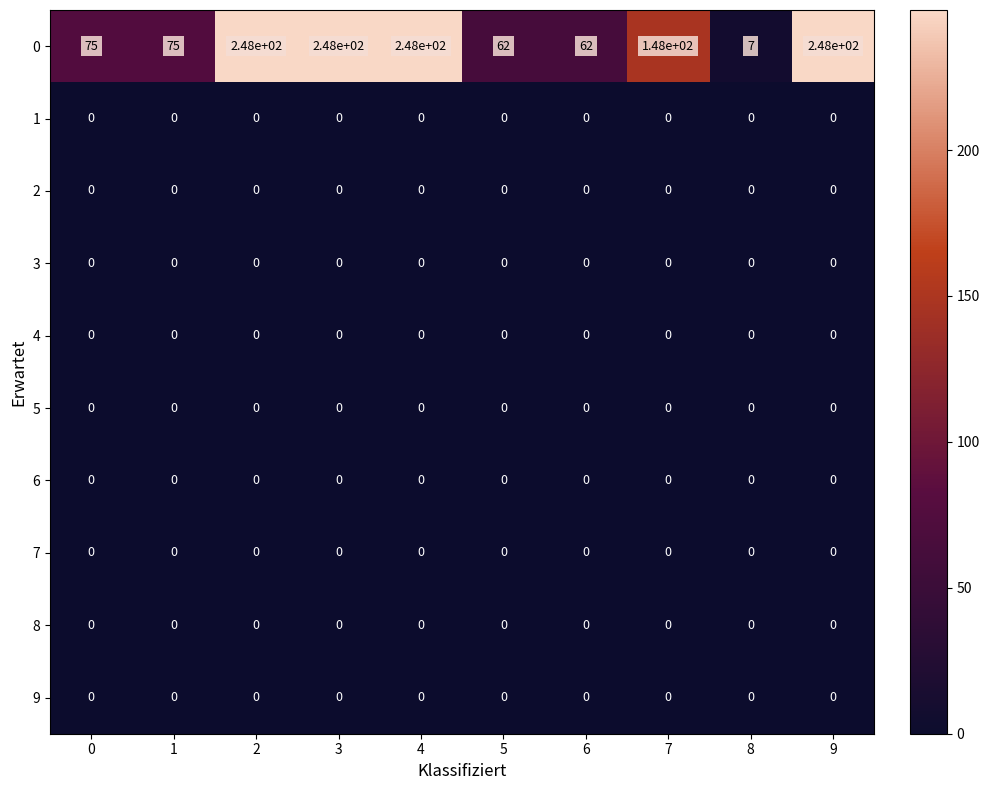

What is the sum of the 0 values at 3 and 2?

496